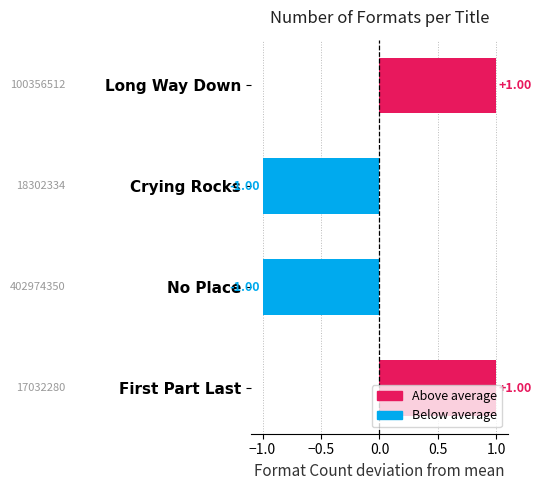

Between Long Way Down and No Place, which is larger?

Long Way Down